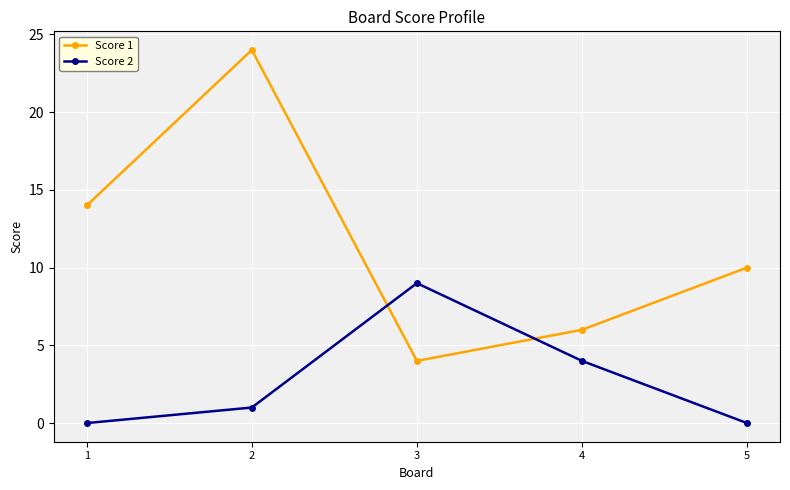

What is the difference between the highest and lowest values at 5?

10